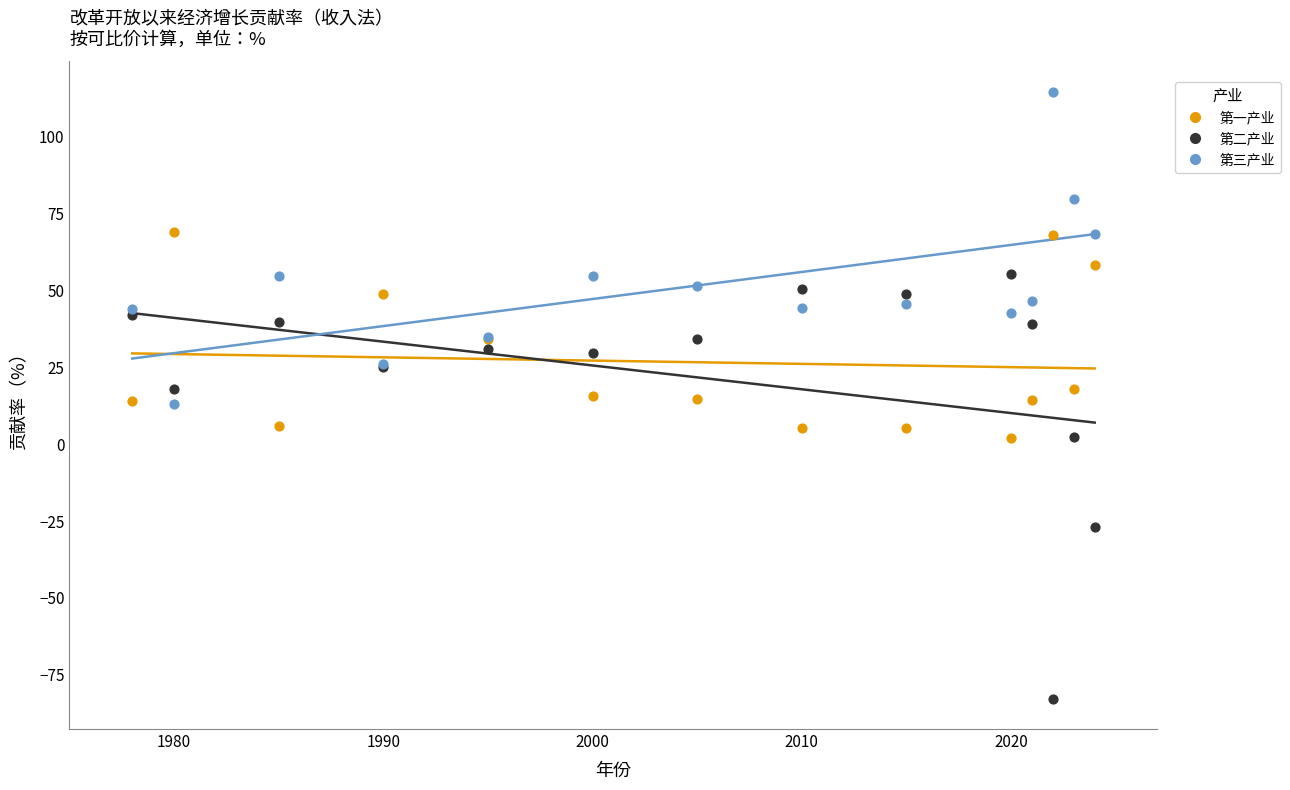

Which series has the largest Y range (max minus min)?

第二产业